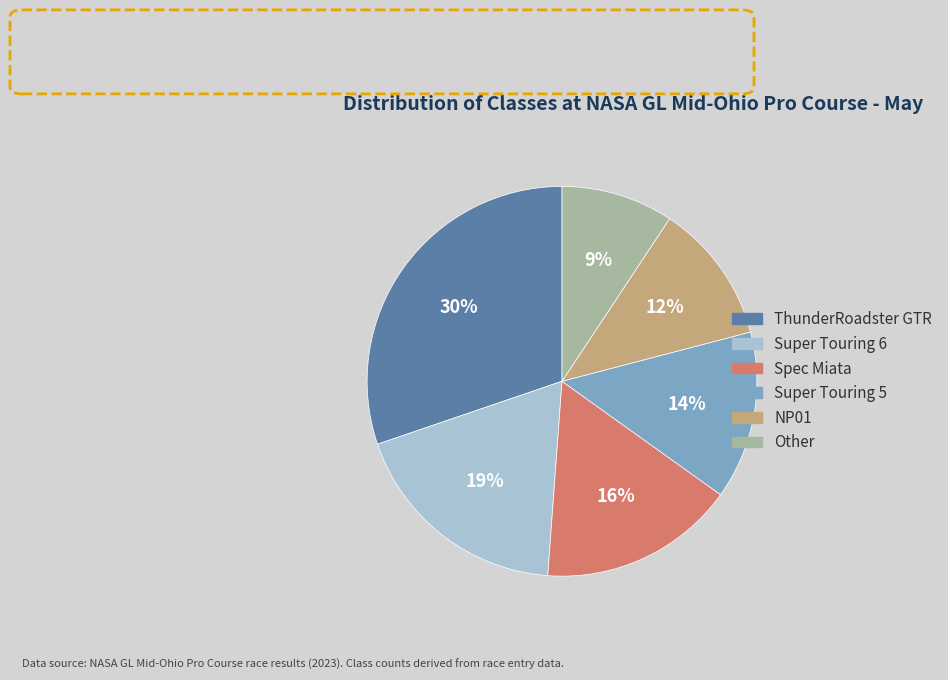

Count the number of slices in the pie.

6